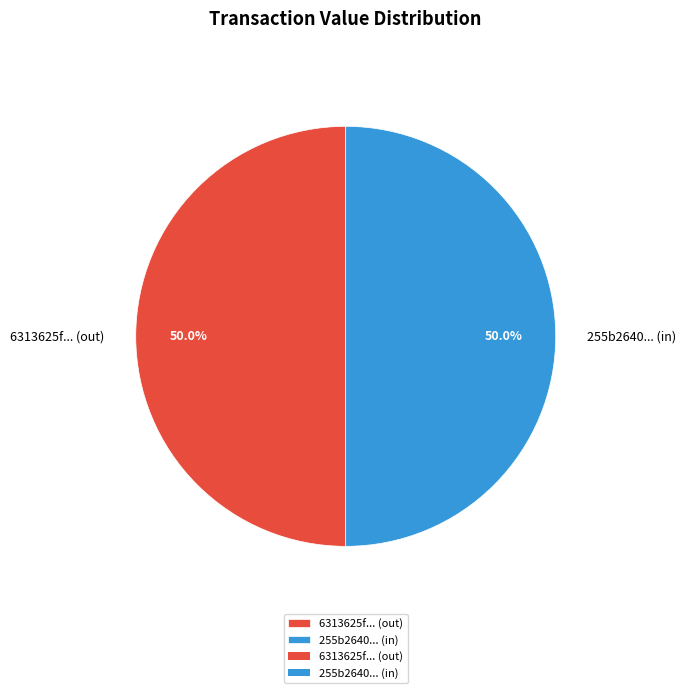

What is the ratio of the value at 255b2640... (in) to the value at 6313625f... (out)?

1.0